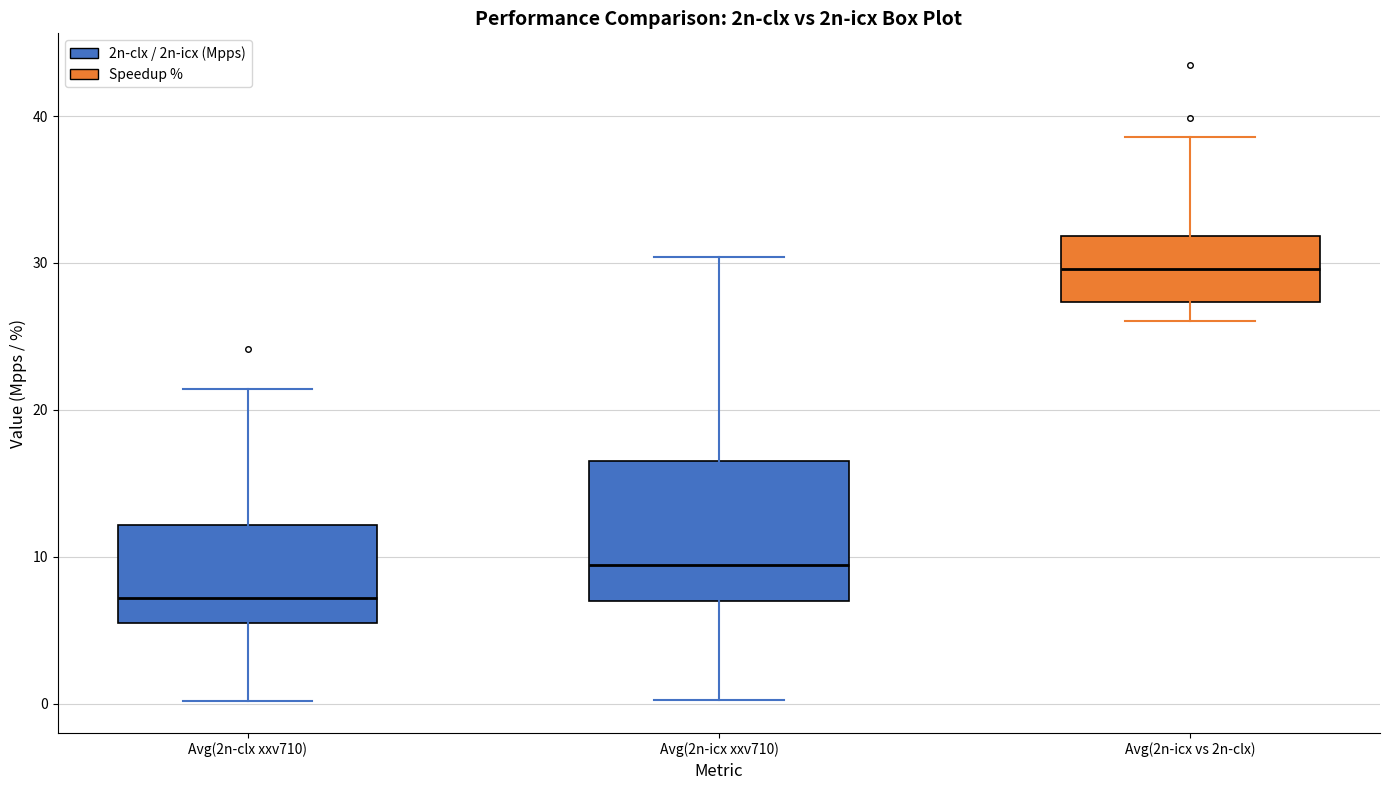

Which box has the highest median line?

Avg(2n-icx vs 2n-clx)